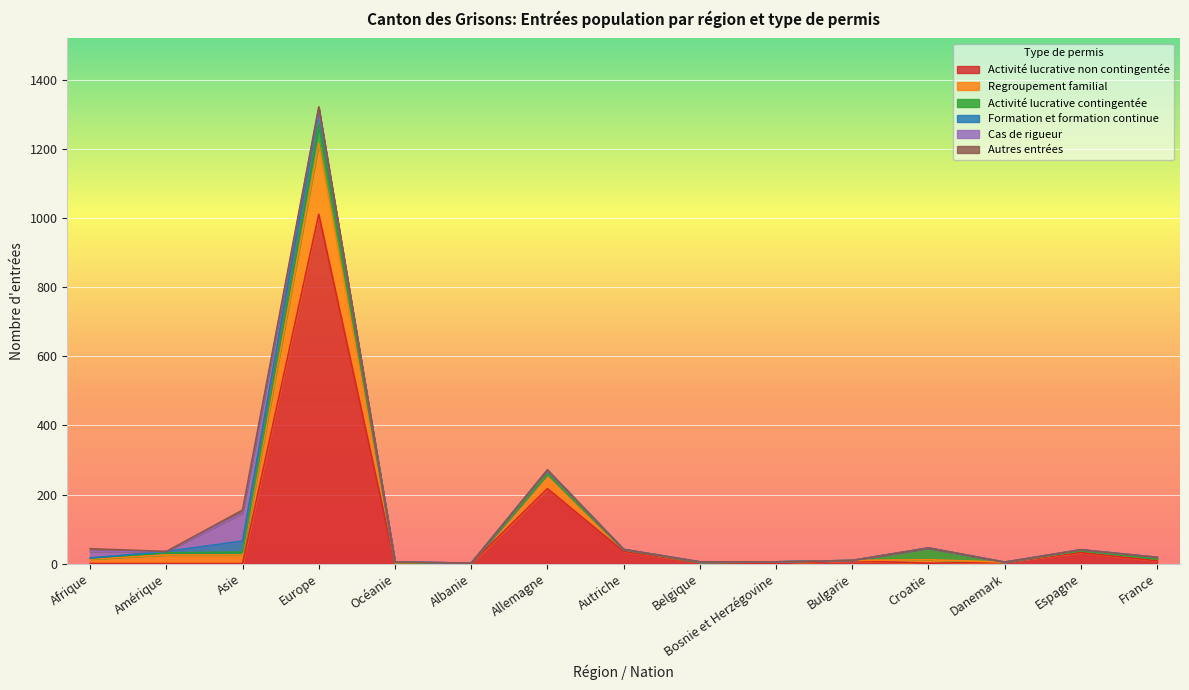

How many lines are shown in the chart?

6